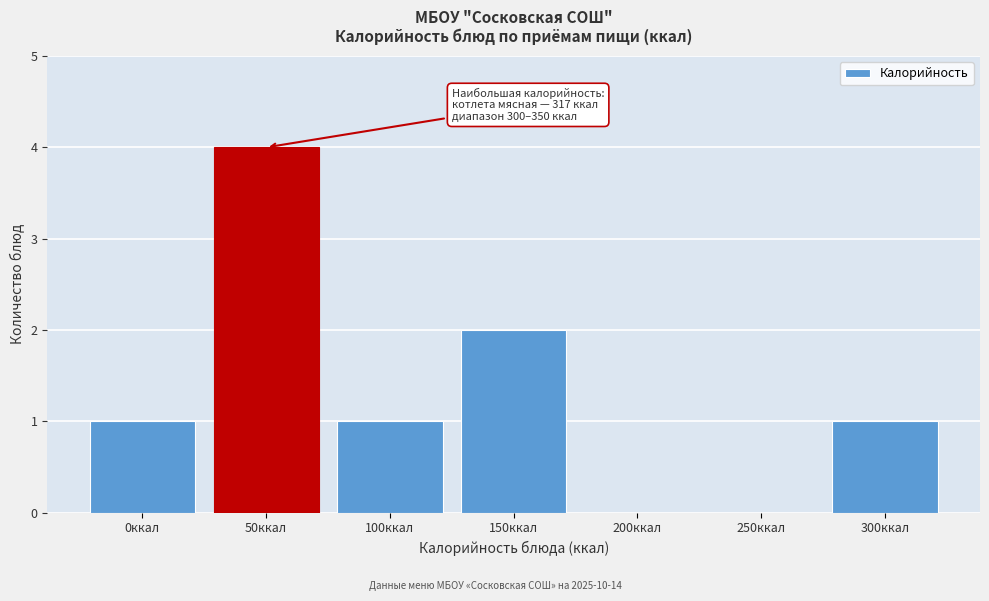

Reading left to right, extract all data points from this chart.

0ккал=1	50ккал=4	100ккал=1	150ккал=2	200ккал=0	250ккал=0	300ккал=1